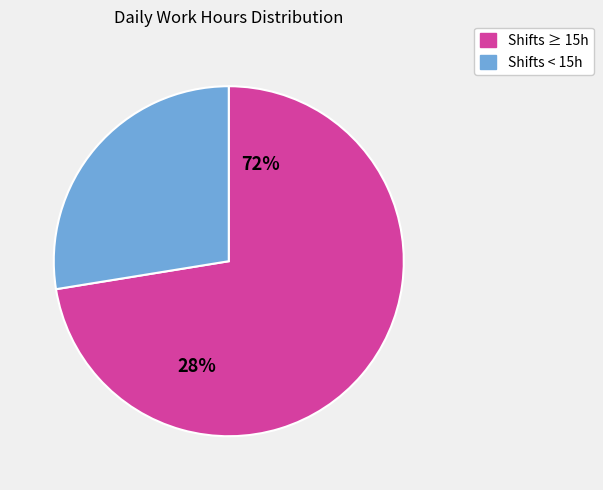

The 5-Thu slice represents 12% of the pie. True or false?

False